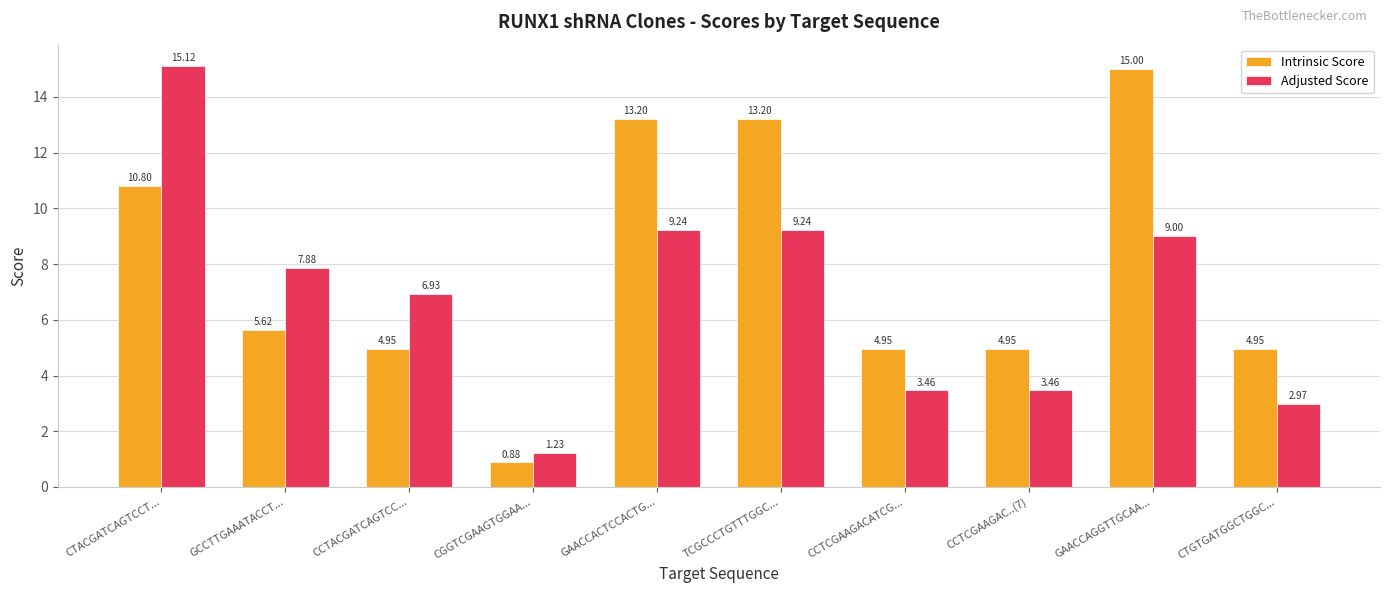

List the series in order of their peak value, highest first.

Adjusted Score, Intrinsic Score